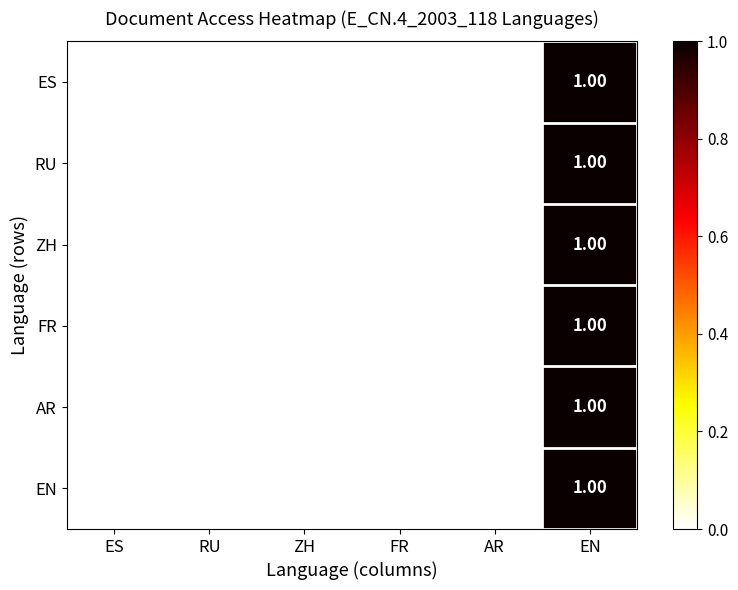

What is the maximum value shown in the chart?

1